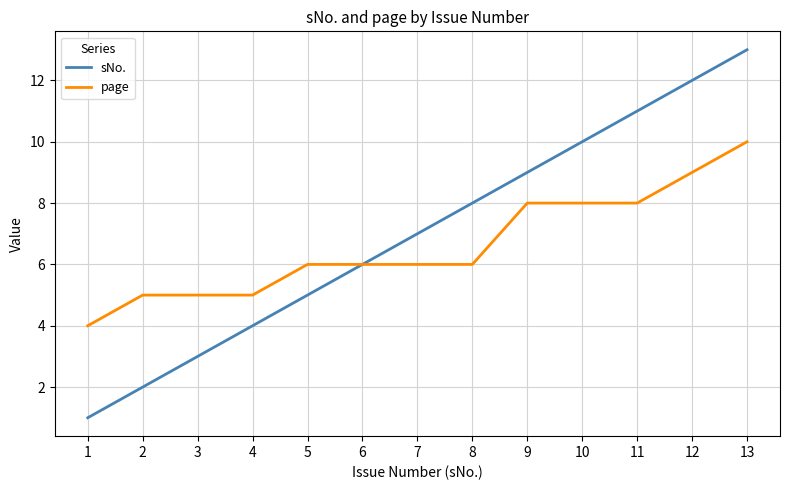

What is the highest value of the page series?

10